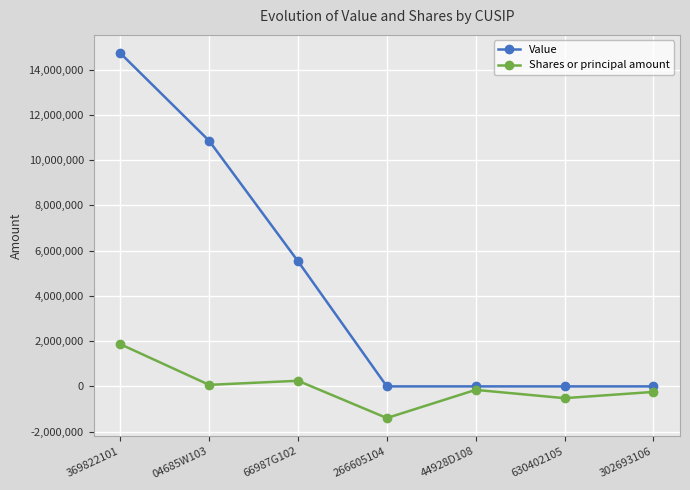

What is the value of the Shares or principal amount point at the 1st from the left?

1864359